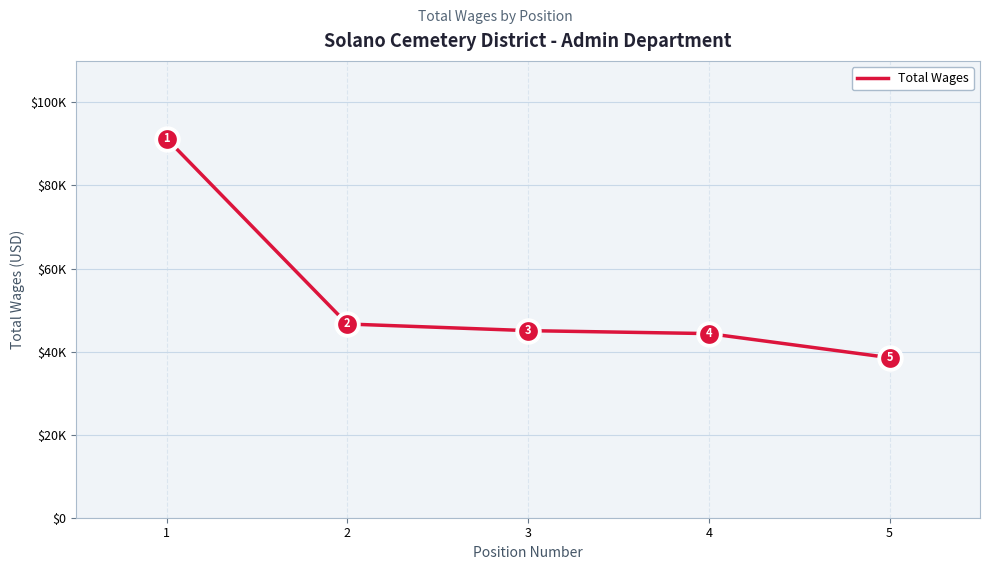

Does the chart display data point markers on the line(s)?

No